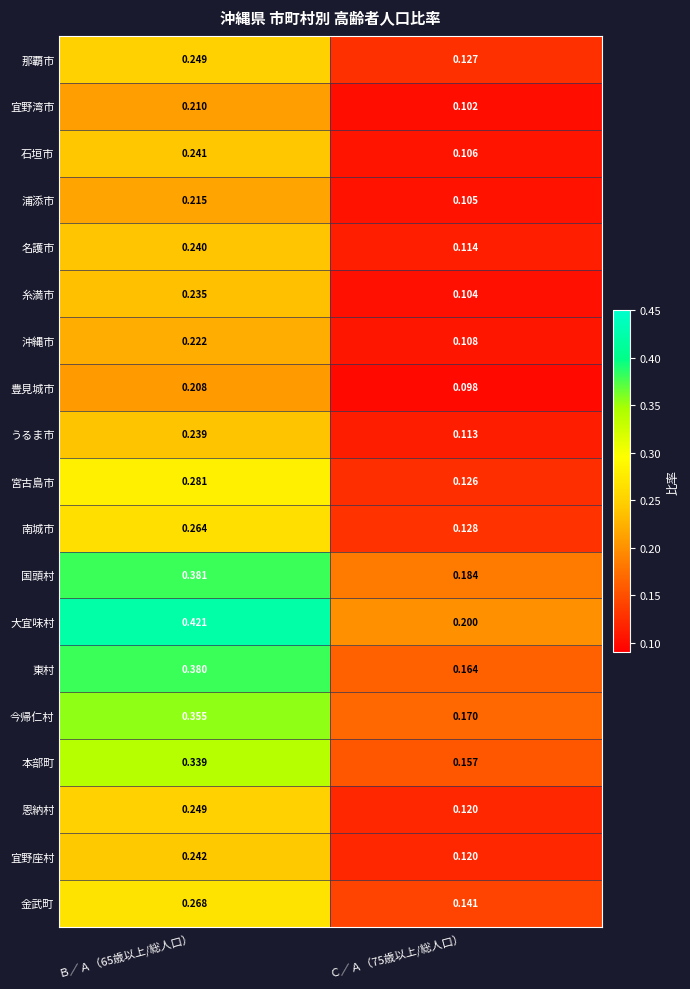

Which series has the largest total across all categories?

大宜味村